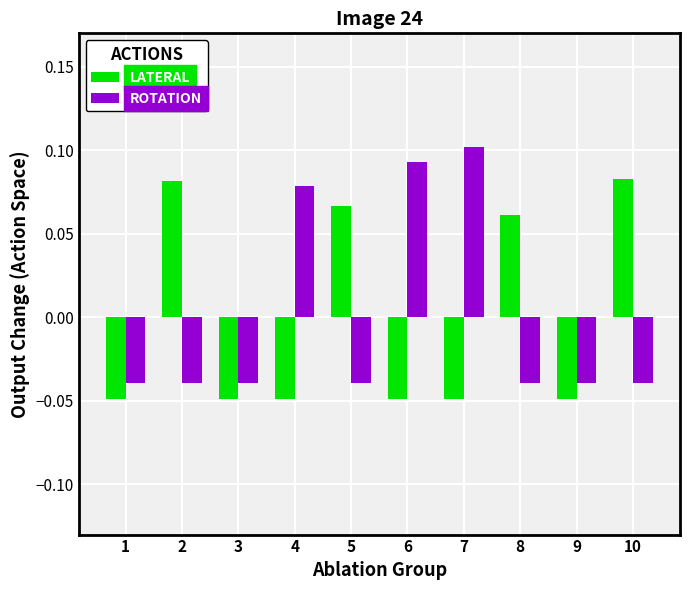

Where does the ROTATION series first go above 0?

4